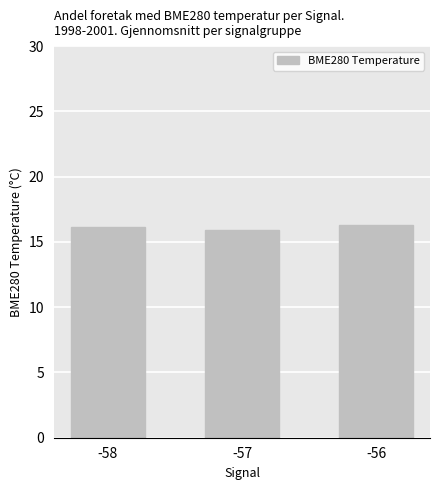

Approximately how many times larger is the value at -57 compared to -56?

1.0